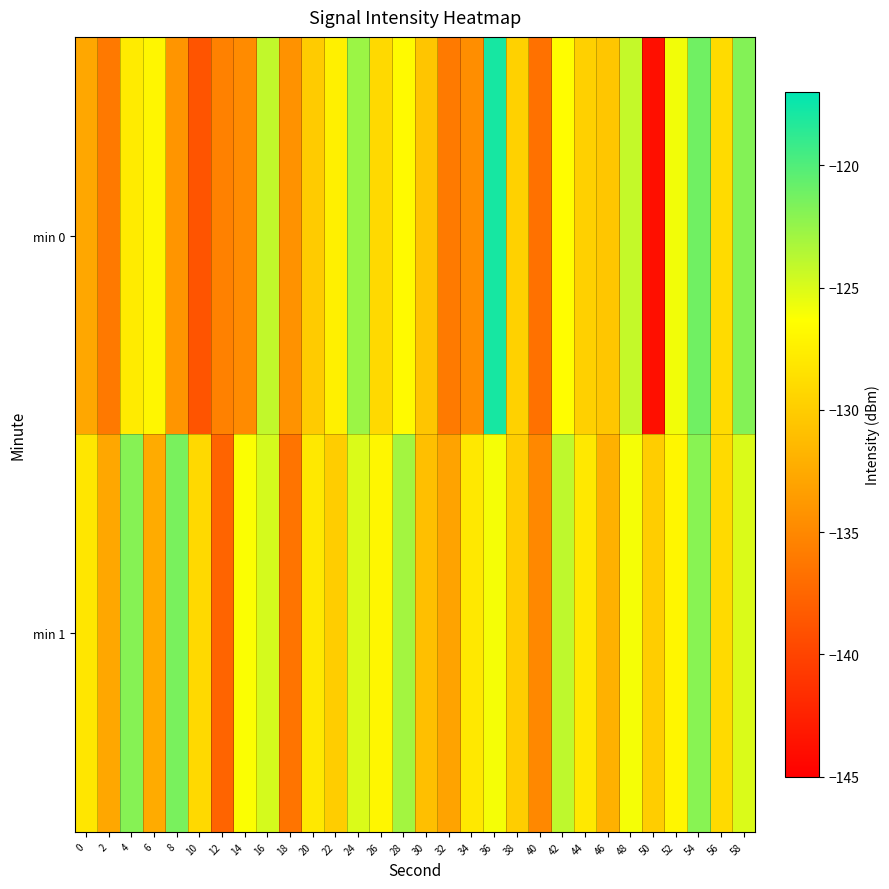

Reading left to right, what are all the values shown in this chart?

min 0: 0=-132.7	2=-136.1	4=-127.7	6=-127.0	8=-134.0	10=-138.8	12=-135.5	14=-134.8	16=-124.1	18=-134.2	20=-130.1	22=-127.4	24=-122.7	26=-129.1	28=-126.7	30=-130.6	32=-136.0	34=-134.6	36=-117.8	38=-129.6	40=-136.7	42=-126.5	44=-129.7	46=-130.5	48=-124.2	50=-143.8	52=-125.9	54=-121.2	56=-129.0	58=-121.9
min 1: 0=-128.1	2=-132.7	4=-121.9	6=-132.5	8=-121.4	10=-129.1	12=-137.7	14=-126.2	16=-124.8	18=-136.5	20=-128.0	22=-130.0	24=-125.0	26=-127.0	28=-123.0	30=-131.0	32=-133.0	34=-128.0	36=-126.0	38=-130.0	40=-135.0	42=-124.0	44=-128.0	46=-132.0	48=-126.0	50=-130.0	52=-127.0	54=-122.0	56=-129.0	58=-125.0